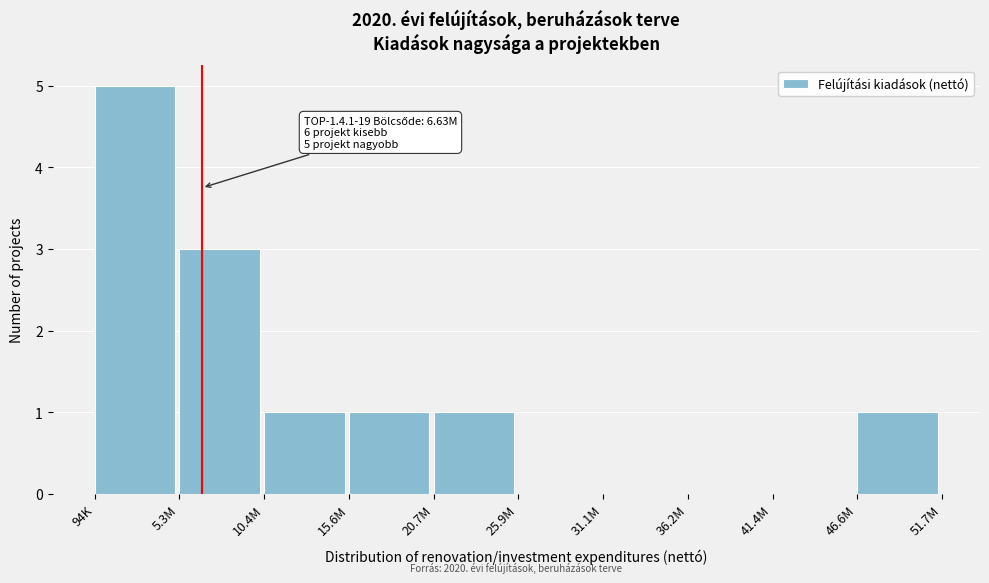

Reading left to right, transcribe all the data shown in this chart.

94K=5	5.3M=3	10.4M=1	15.6M=1	20.7M=1	25.9M=0	31.1M=0	36.2M=0	41.4M=0	46.6M=1